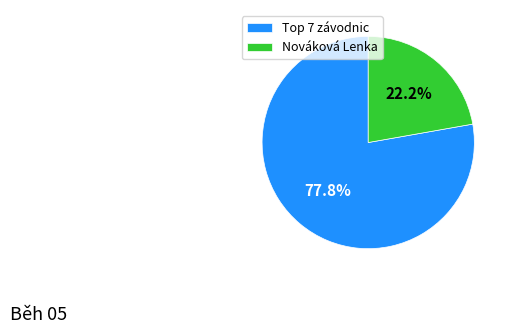

Which slice is the smallest?

Nováková Lenka